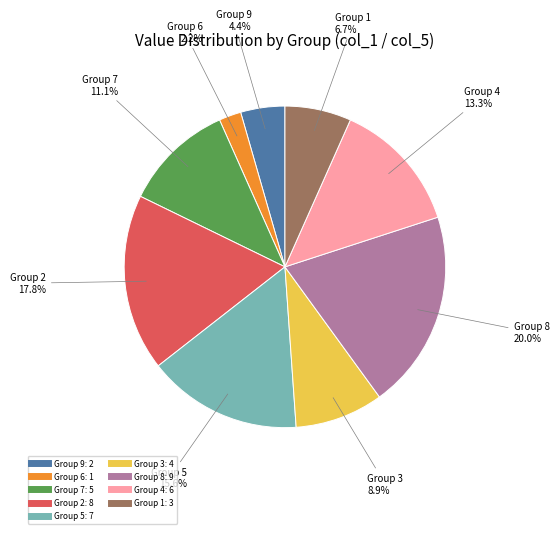

Count the number of slices in the pie.

9